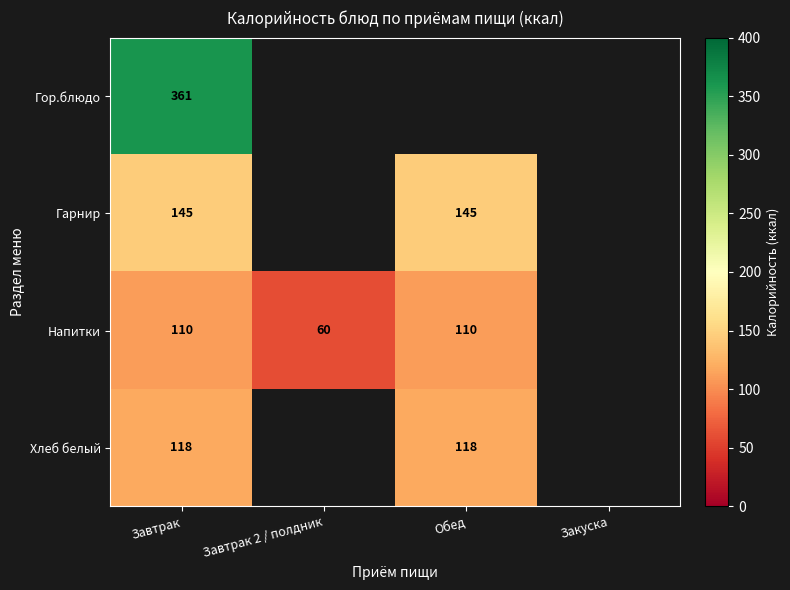

What is the sum of the Хлеб белый values at Завтрак and Обед?

236